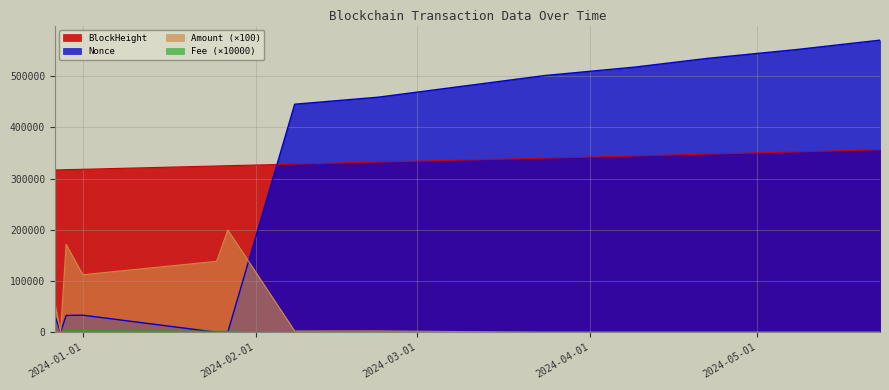

How many lines are shown in the chart?

4